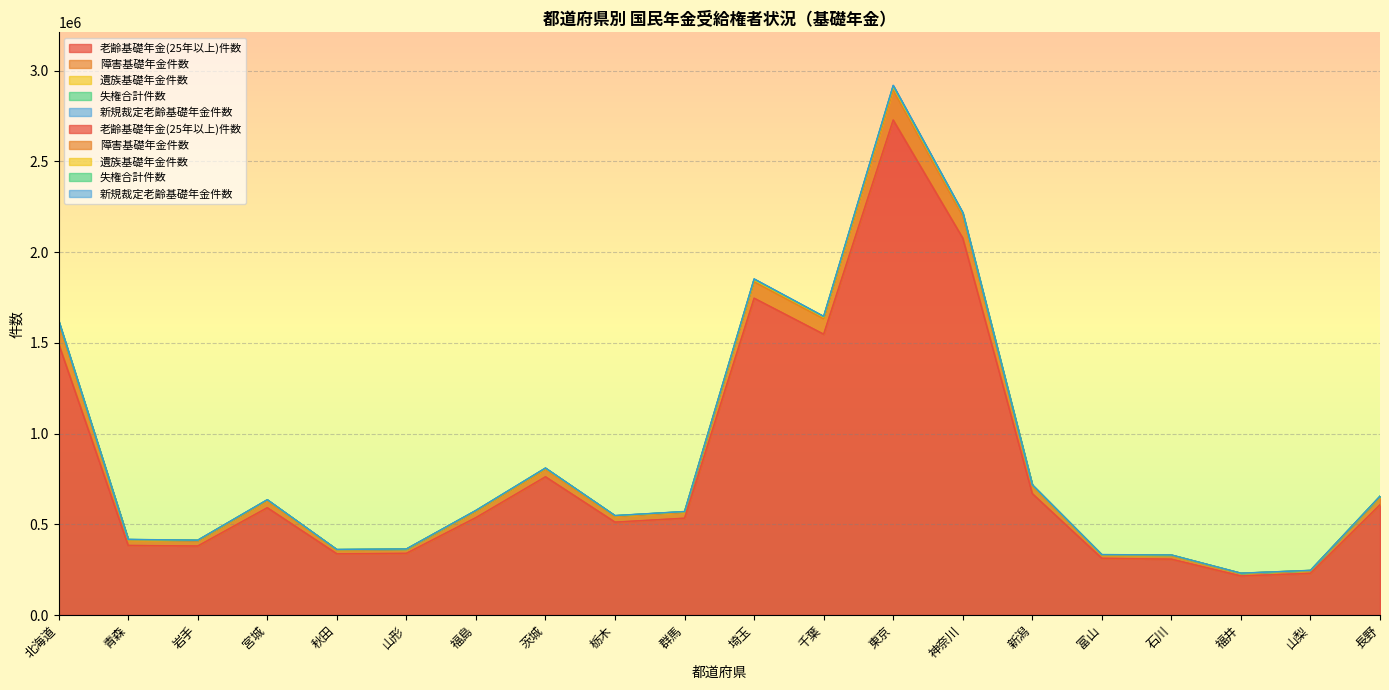

At which category does the chart reach its minimum across all series?

福井